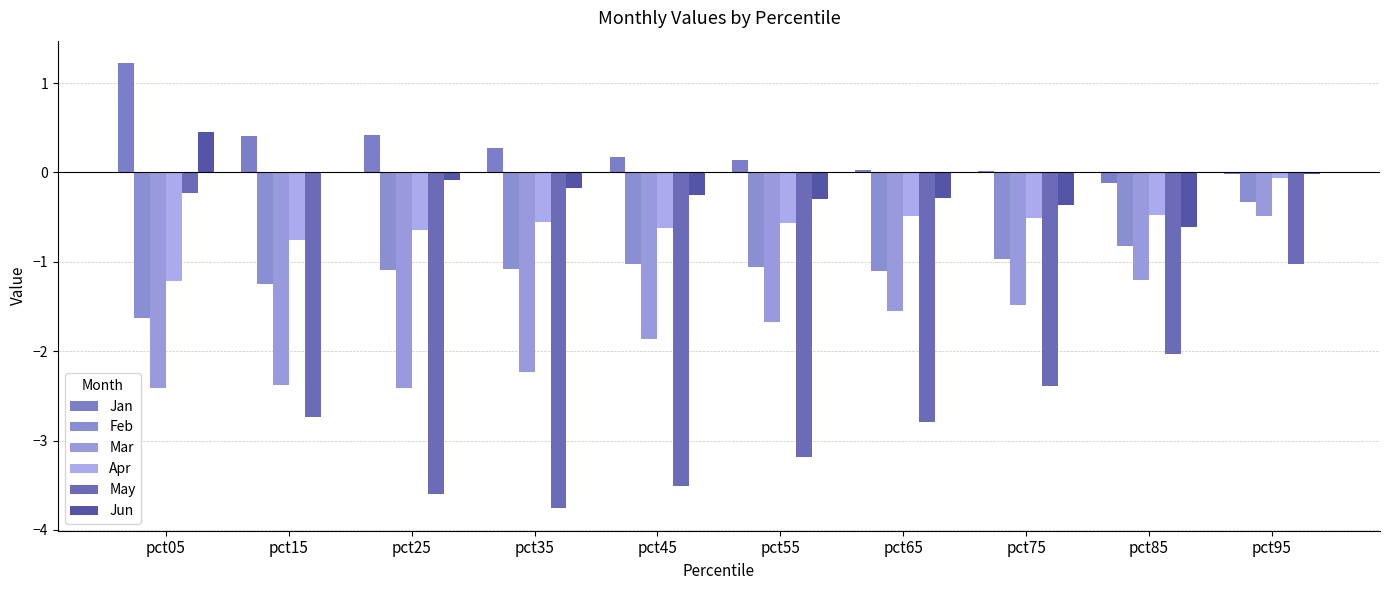

What is the maximum value shown in the chart?

1.2